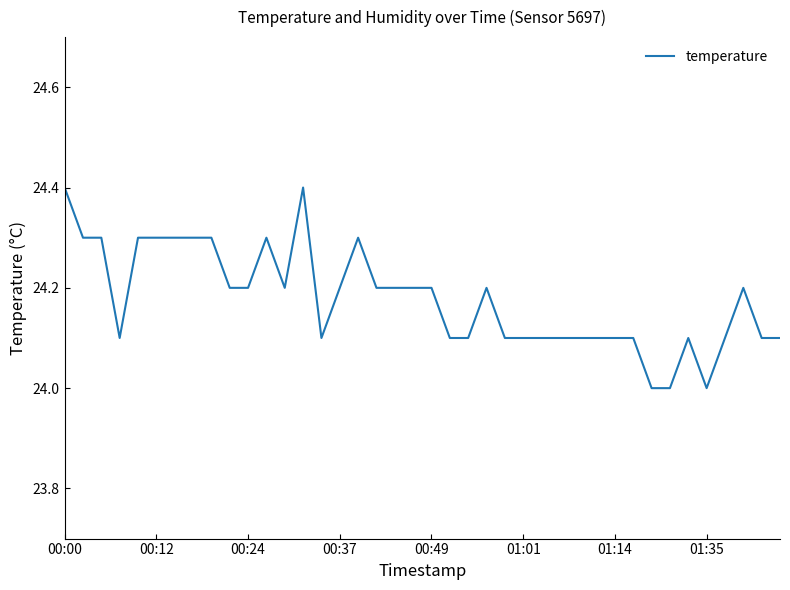

What is the difference between the maximum and minimum values?

0.4